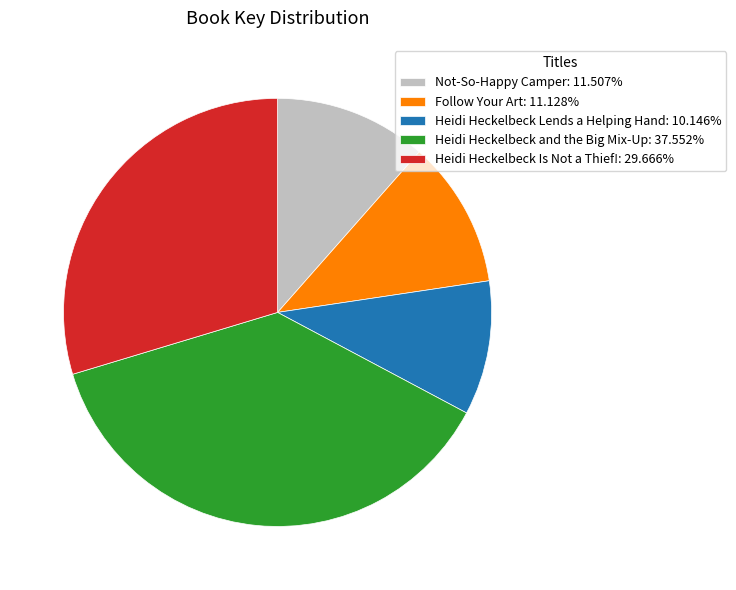

Which has a higher value, Heidi Heckelbeck Is Not a Thief! or Follow Your Art?

Heidi Heckelbeck Is Not a Thief!